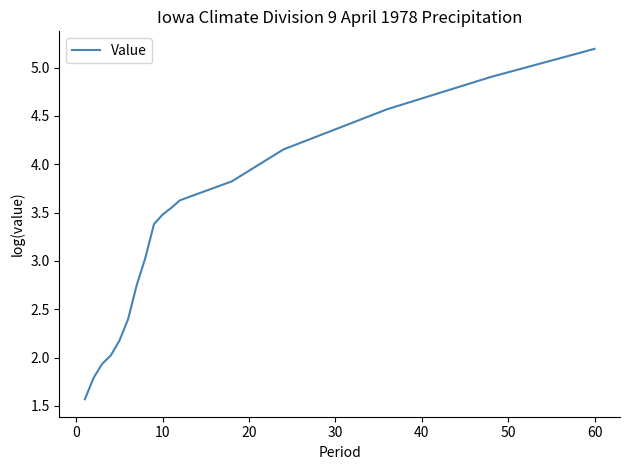

What is the difference between the maximum and minimum values?

3.6